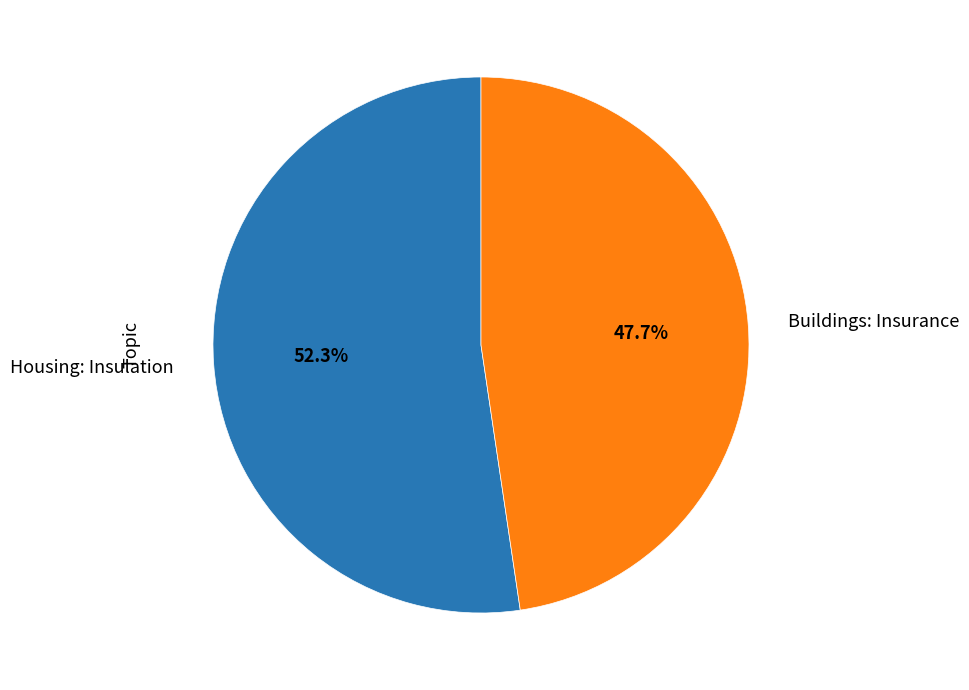

To the nearest percent, what is the difference between the largest and smallest slice percentages?

5%